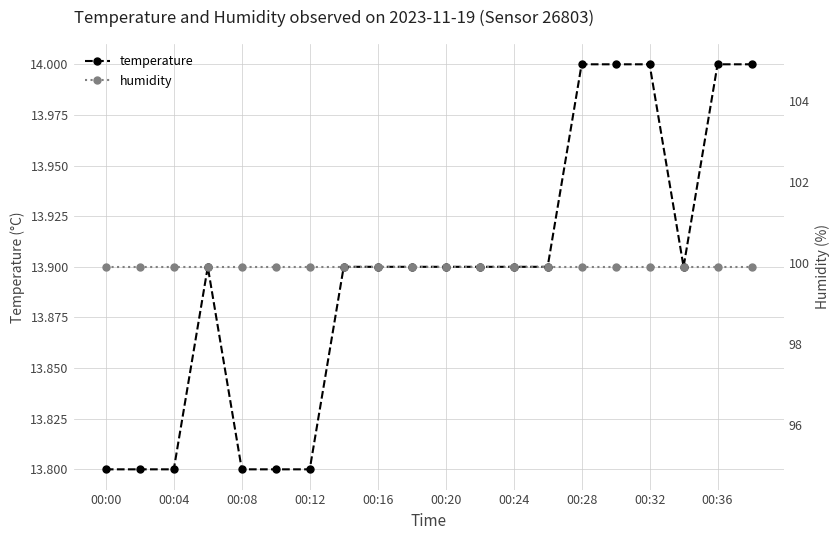

How many categories are shown in the chart?

20